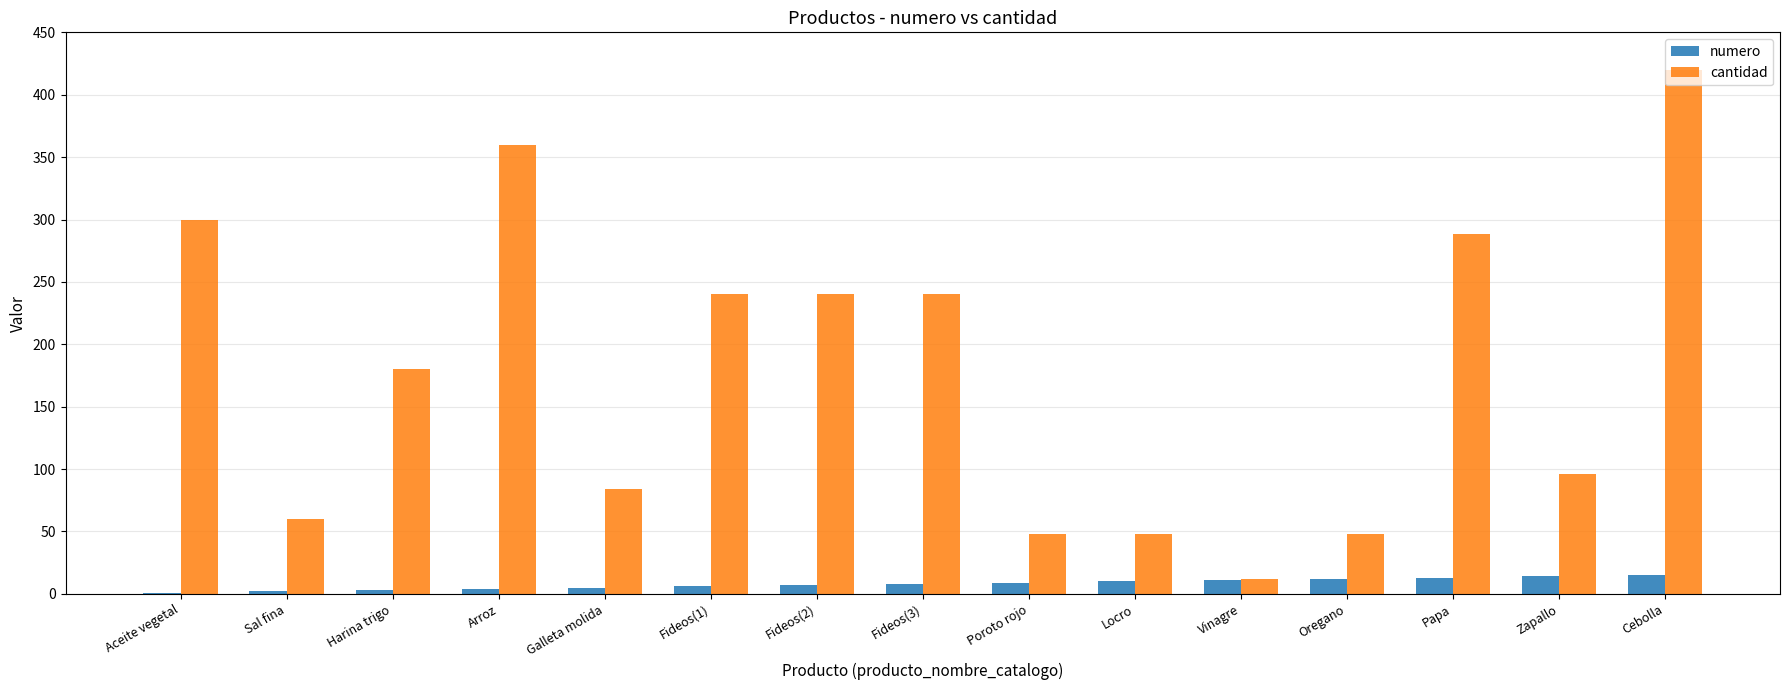

Count the number of data series in this chart.

2